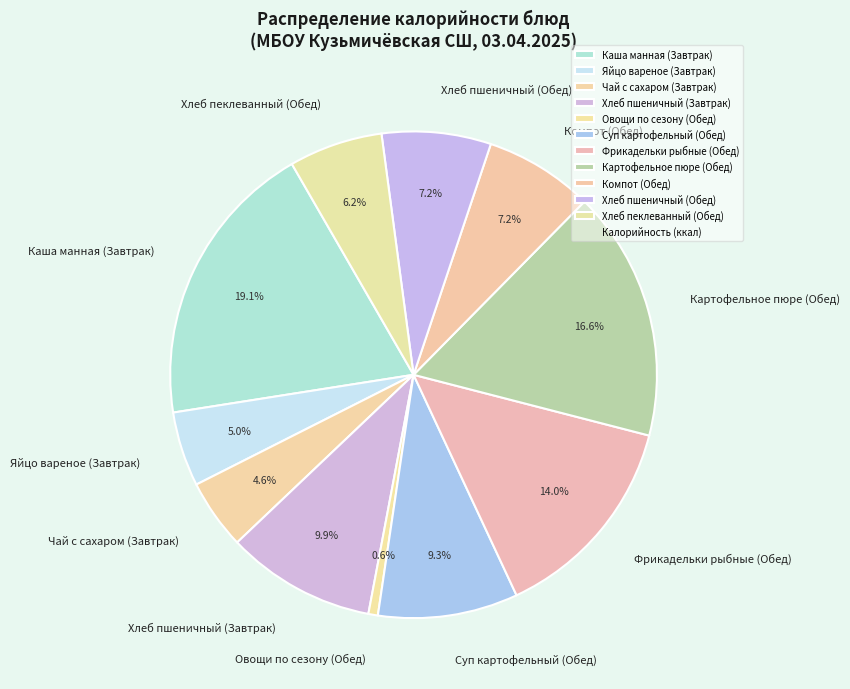

Count the number of slices in the pie.

11